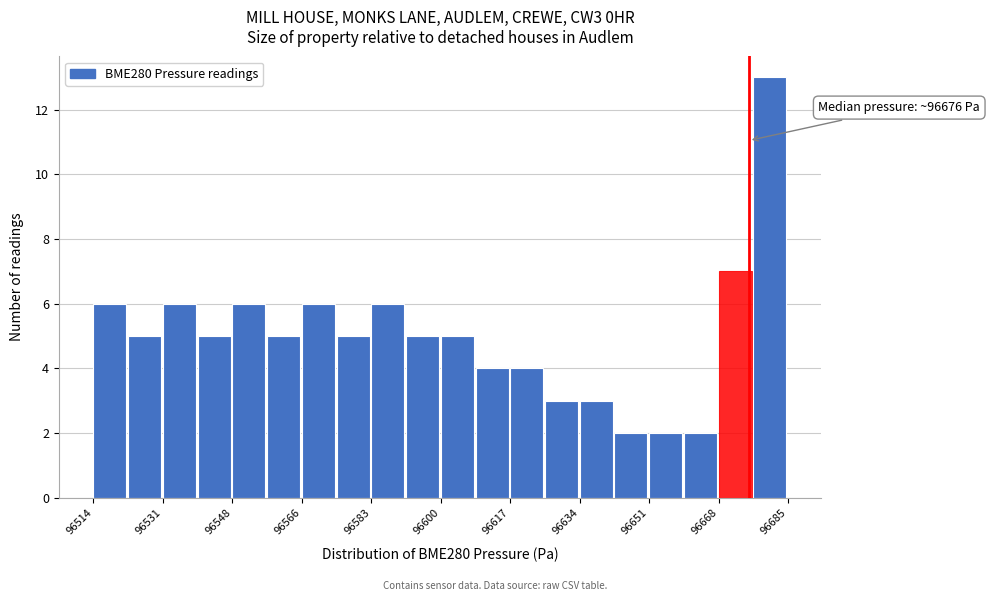

Over which range of the x-axis is the bar tallest?

96678 to 96686